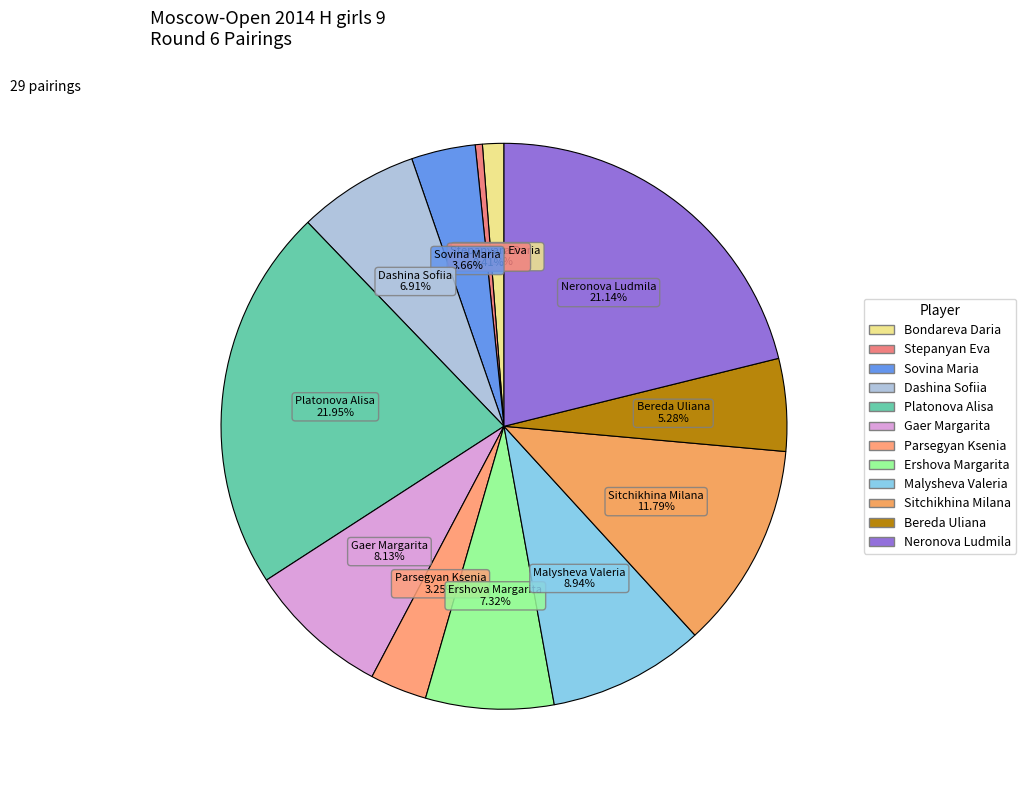

Does Sovina Maria account for over 50% of the chart?

No